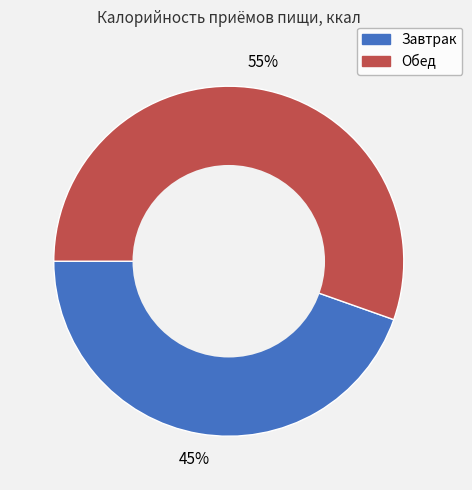

Between Завтрак and Обед, which is larger?

Обед